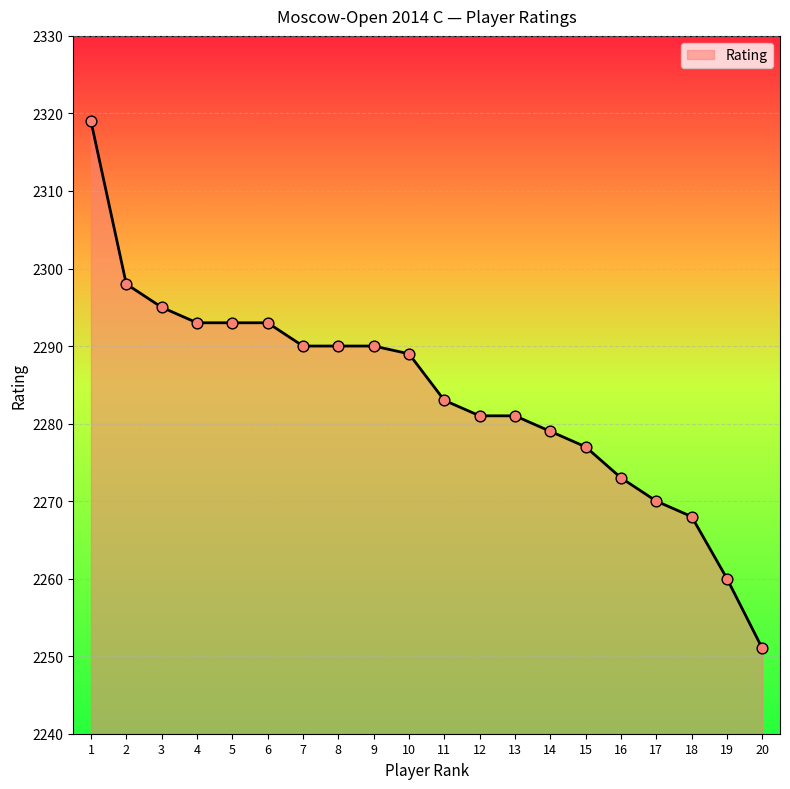

Approximately how many times larger is the value at 18 compared to 19?

1.0